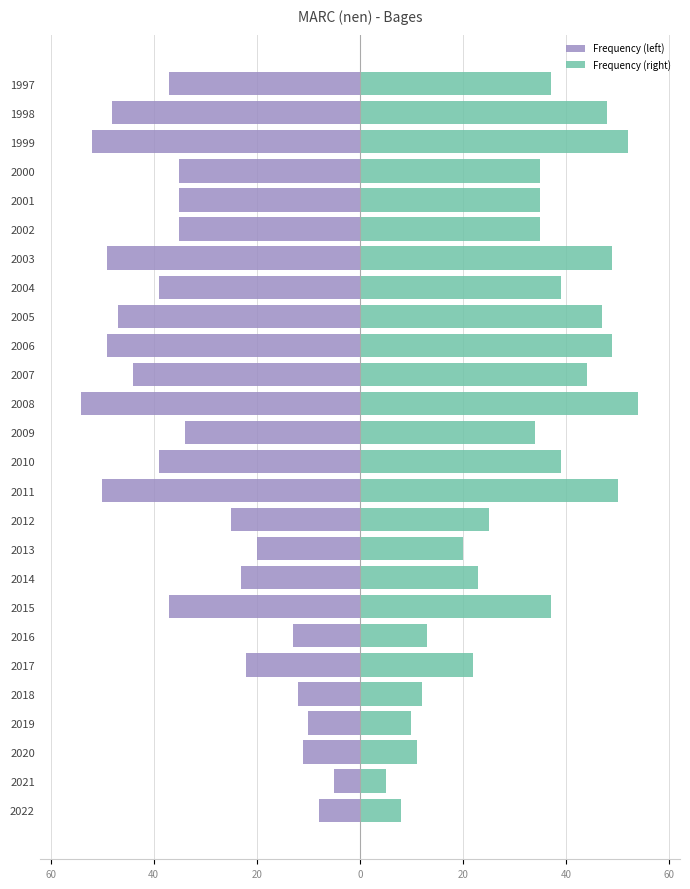

How many bars are there in each group?

2